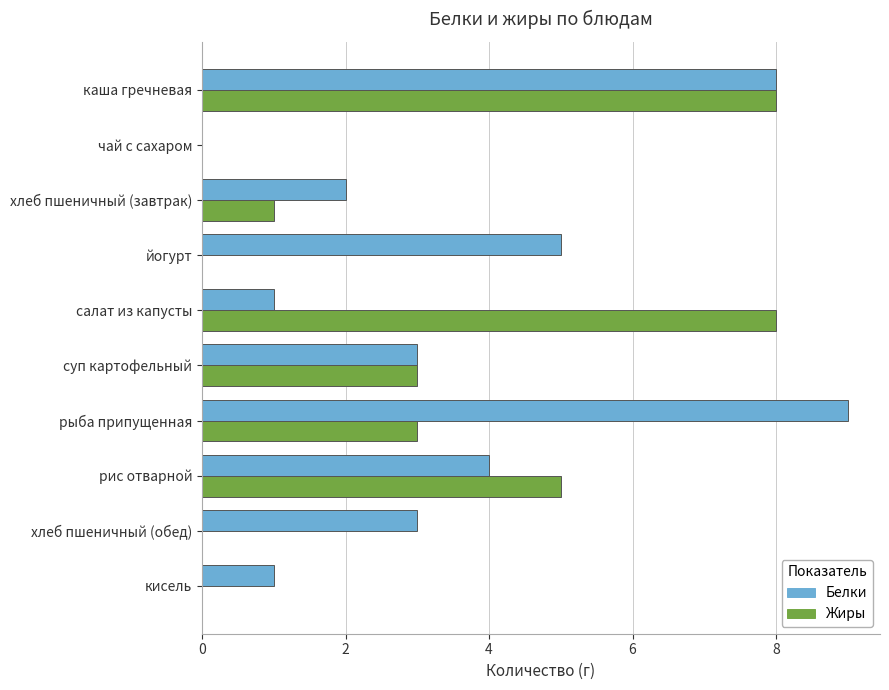

True or false: Жиры has a value of 5 at рис отварной.

True